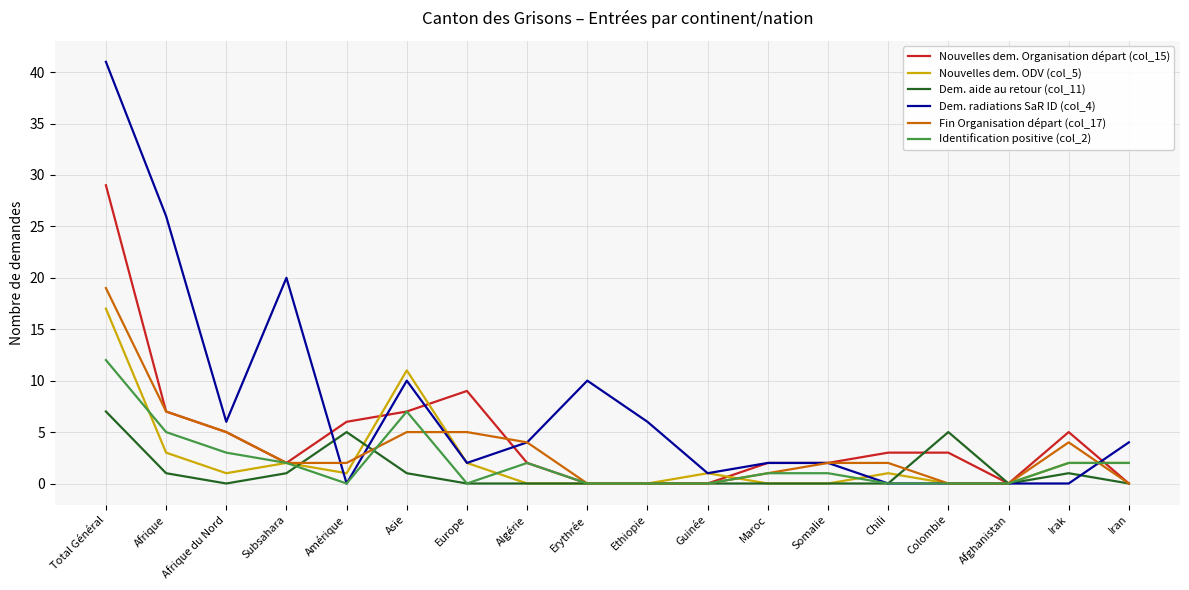

Is the value of Nouvelles dem. Organisation départ (col_15) at Somalie greater than the value of Dem. aide au retour (col_11) at Afrique?

Yes